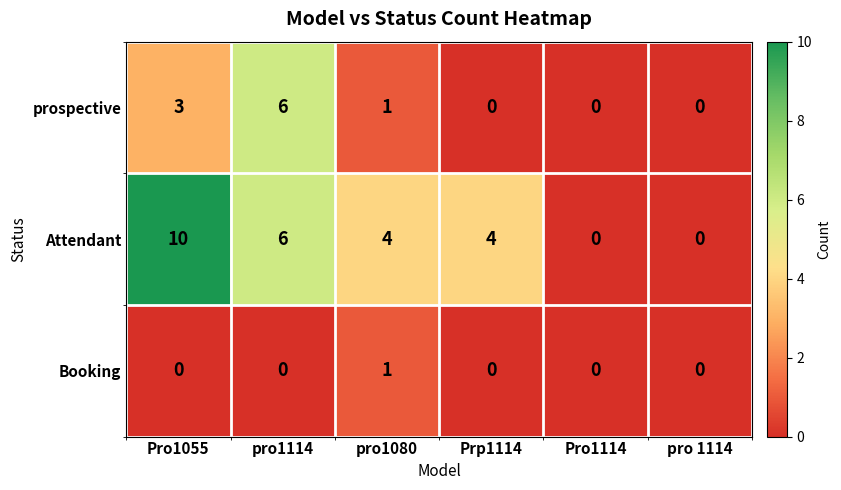

Is it true that Attendant equals 4 at pro1080?

True